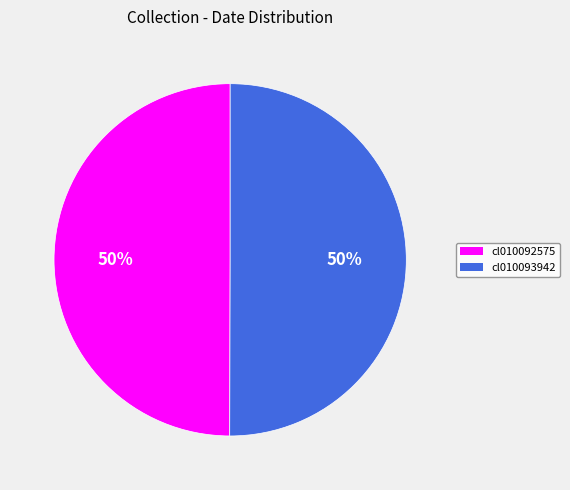

How many slices are in this pie chart?

2